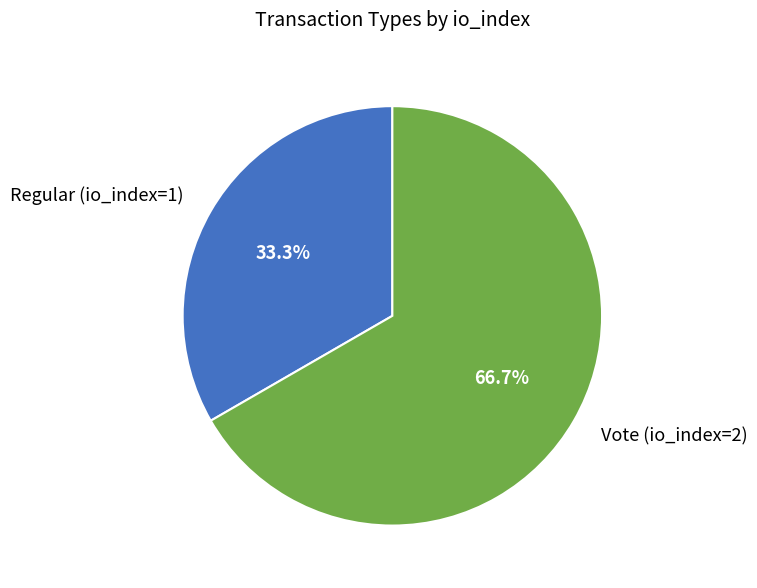

What is the total percentage of Regular (io_index=1) and Vote (io_index=2)?

100.0%